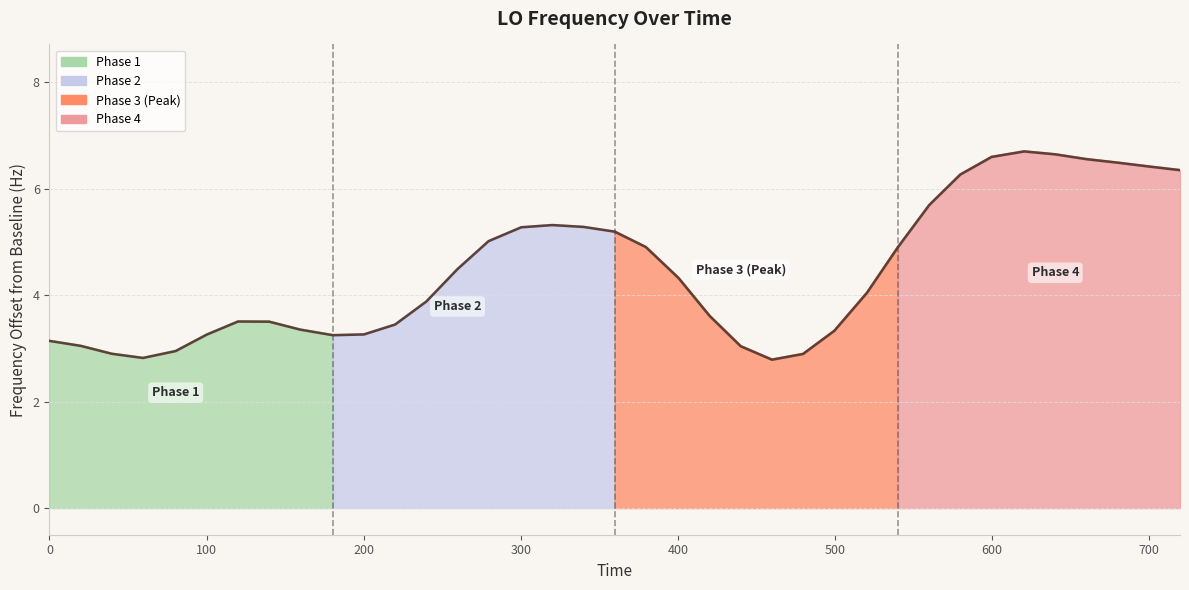

Count the number of values greater than 4.

19